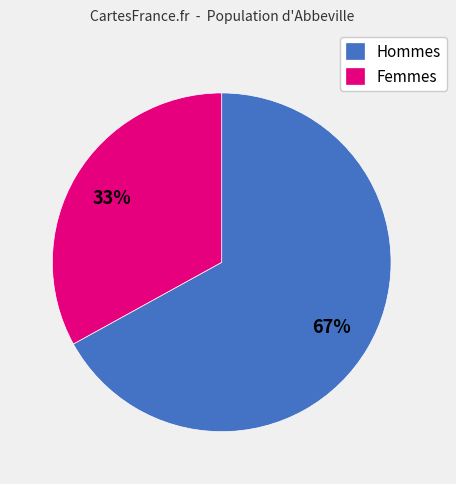

To the nearest percent, what portion does Hommes represent?

67%